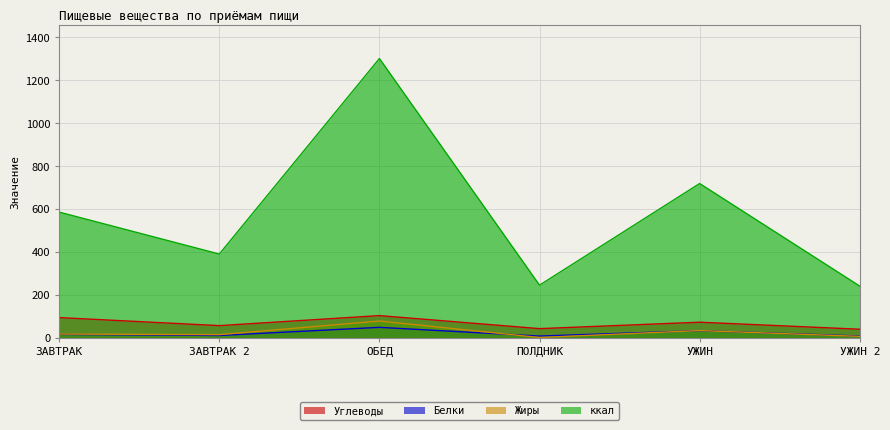

How many lines are shown in the chart?

4